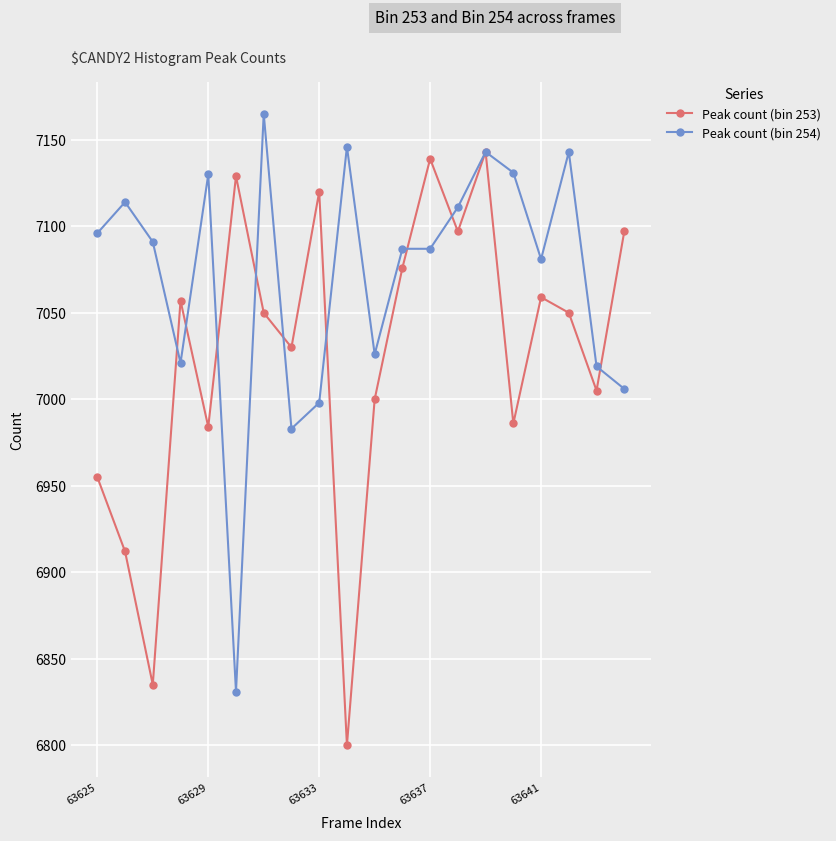

What is the minimum value for Peak count (bin 253)?

6800